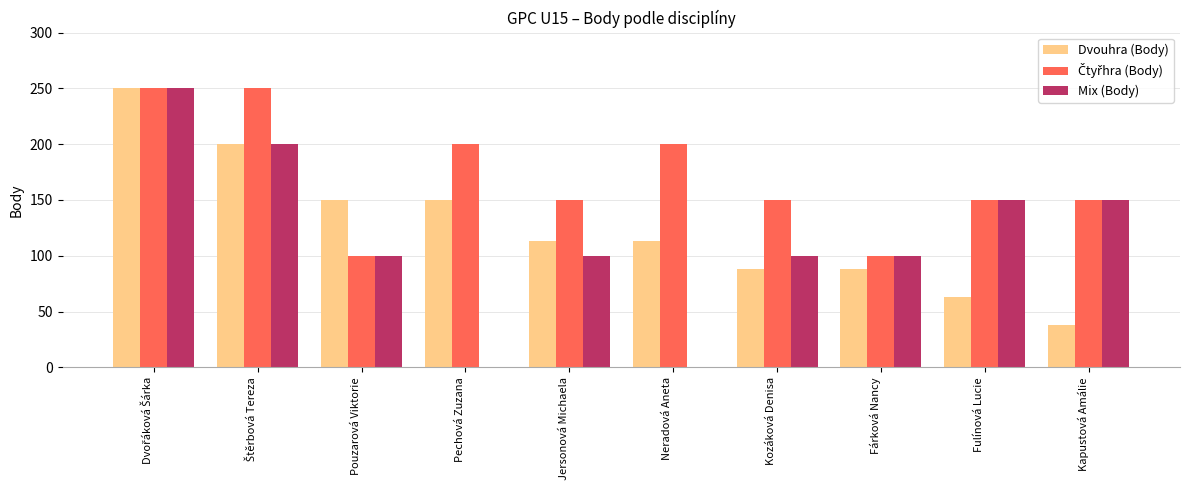

What is the sum of all Dvouhra (Body) values?

1253